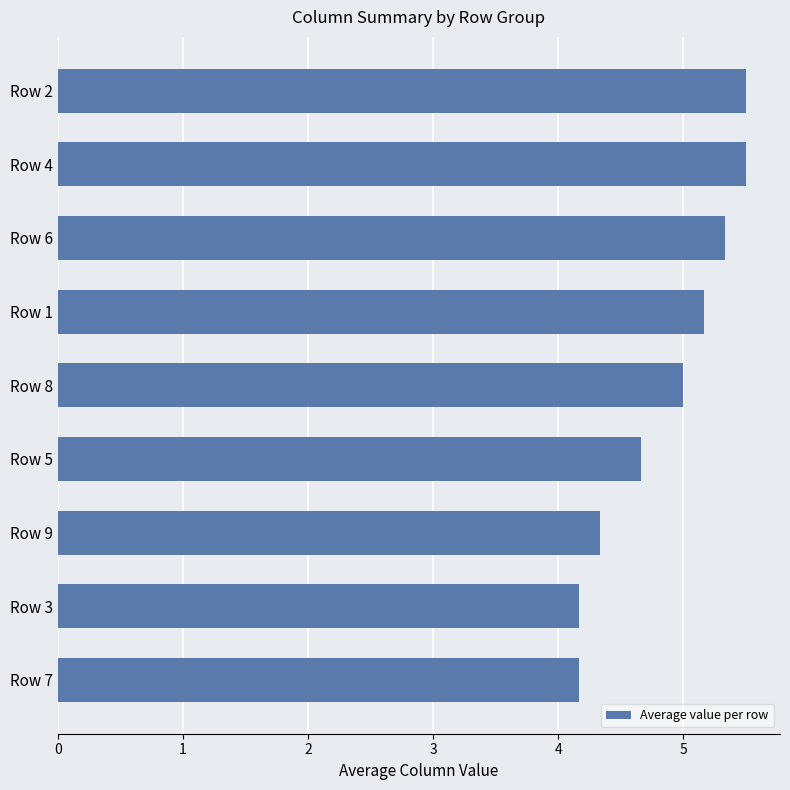

Reading top to bottom, what are all the values shown in this chart?

Row 2=5.5	Row 4=5.5	Row 6=5.3	Row 1=5.2	Row 8=5.0	Row 5=4.7	Row 9=4.3	Row 3=4.2	Row 7=4.2